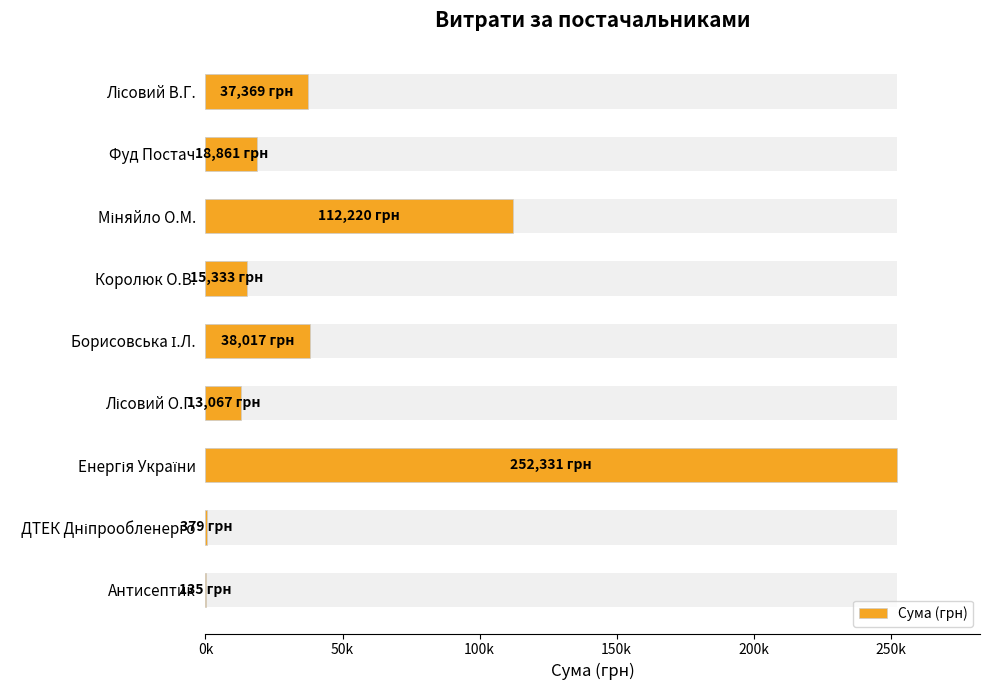

Between Енергія України and Міняйло О.М., which is larger?

Енергія України